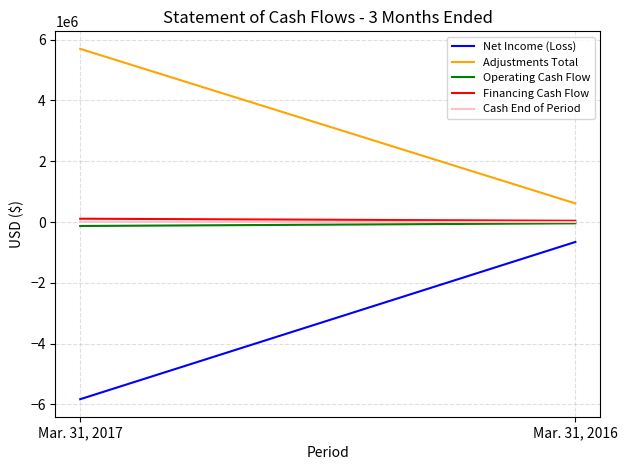

Reading right to left, extract all data points from this chart.

Net Income (Loss): -654754	-5827122
Adjustments Total: 613365	5697425
Operating Cash Flow: -41389	-129697
Financing Cash Flow: 42276	110000
Cash End of Period: 1187	7070